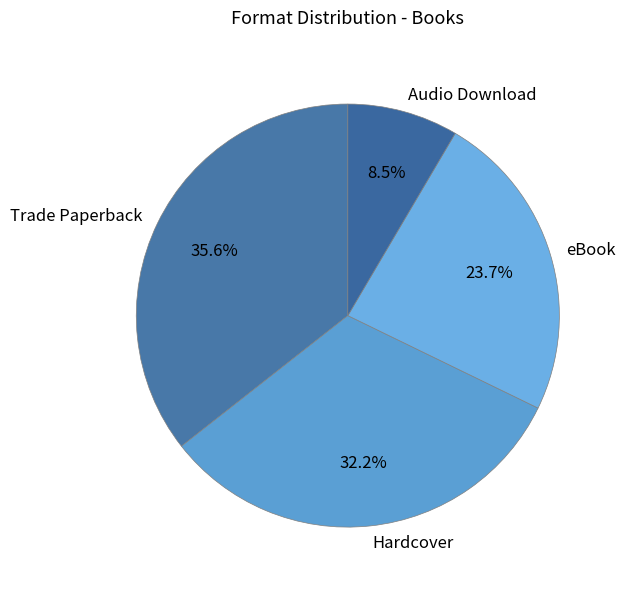

To the nearest percent, what is the average slice percentage?

25%